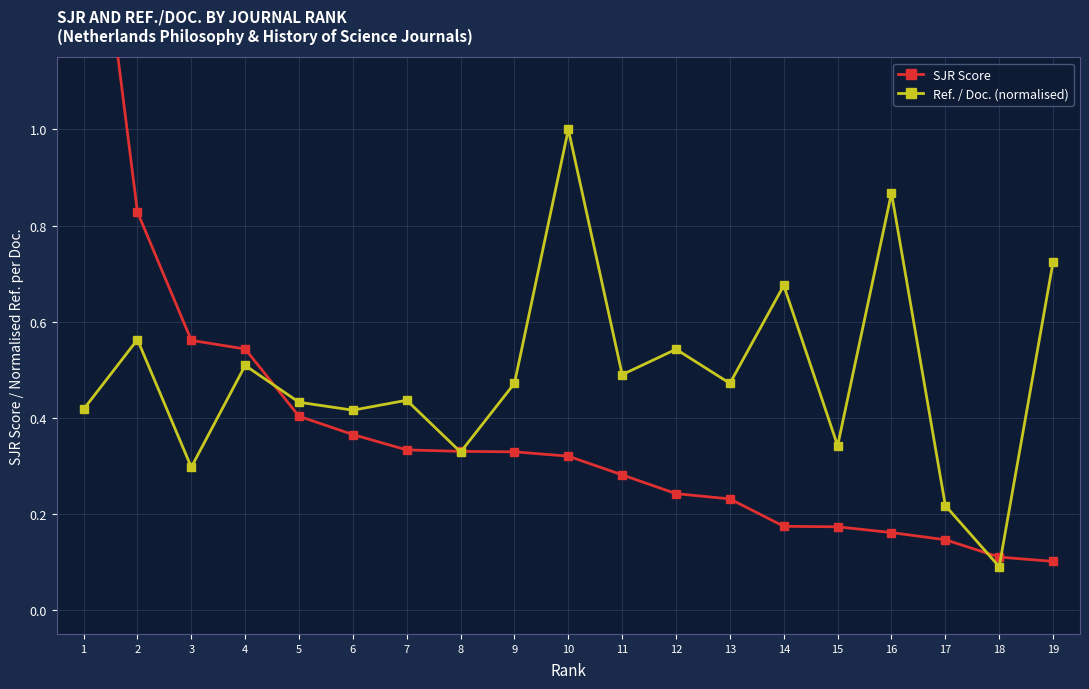

Rank the series at 12 from highest to lowest value.

Ref. / Doc. (normalised), SJR Score